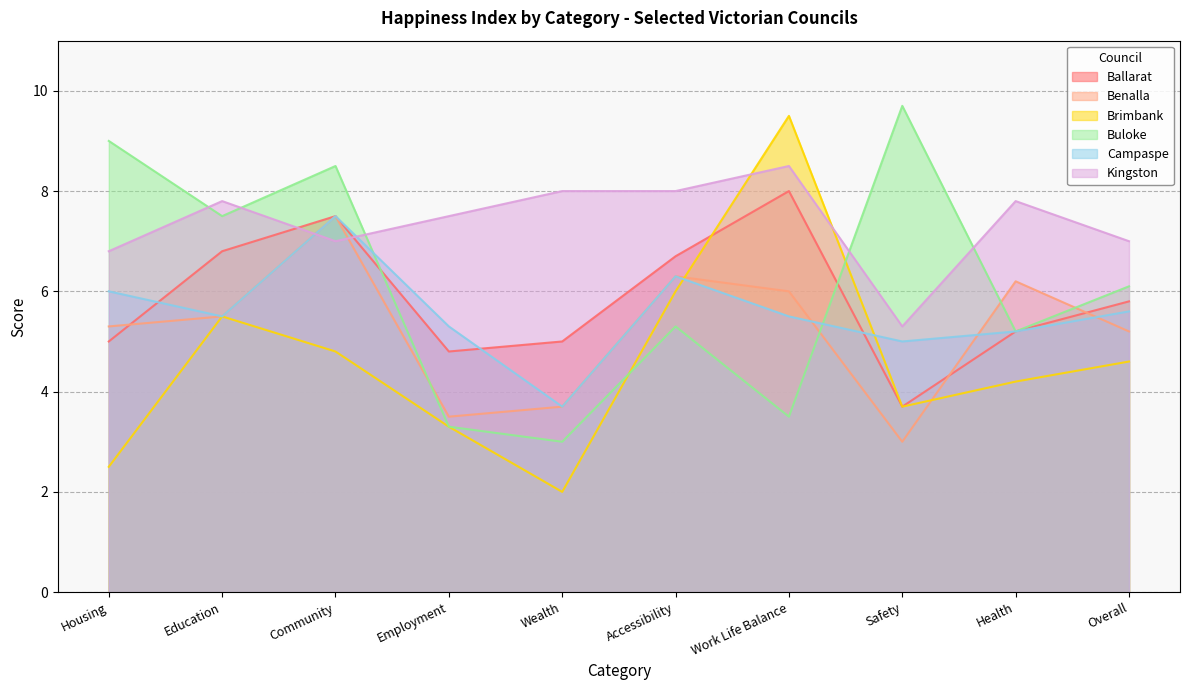

Rank the series by their maximum value, from lowest to highest.

Benalla, Campaspe, Ballarat, Kingston, Brimbank, Buloke